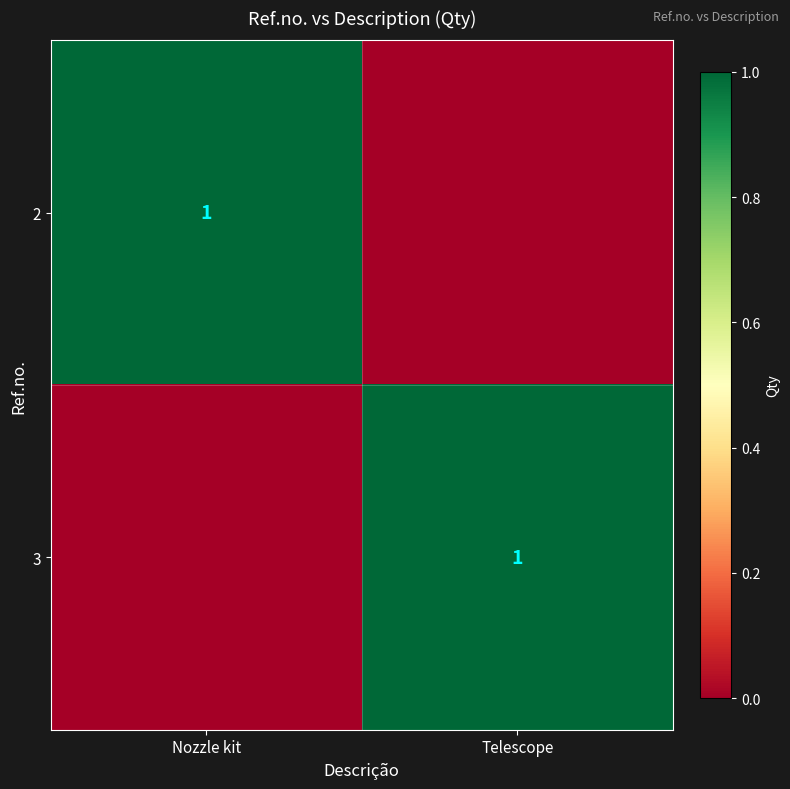

Is it true that 2 equals 1 at Nozzle kit?

True